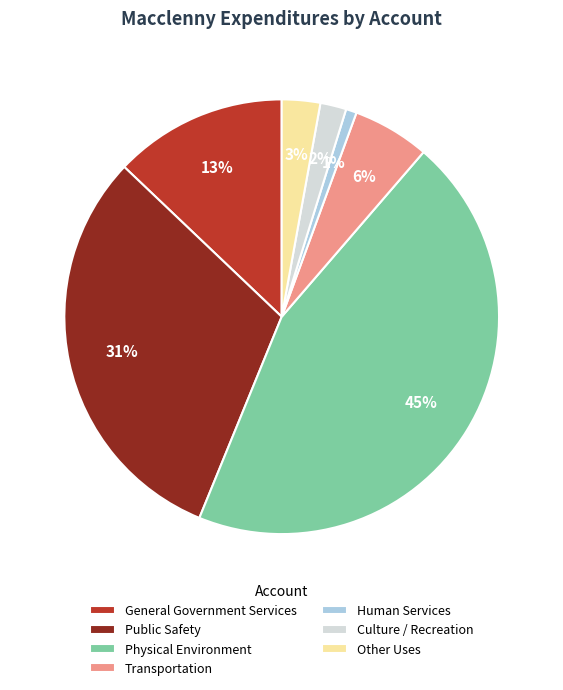

True or false: Culture / Recreation accounts for 2% of the total.

True